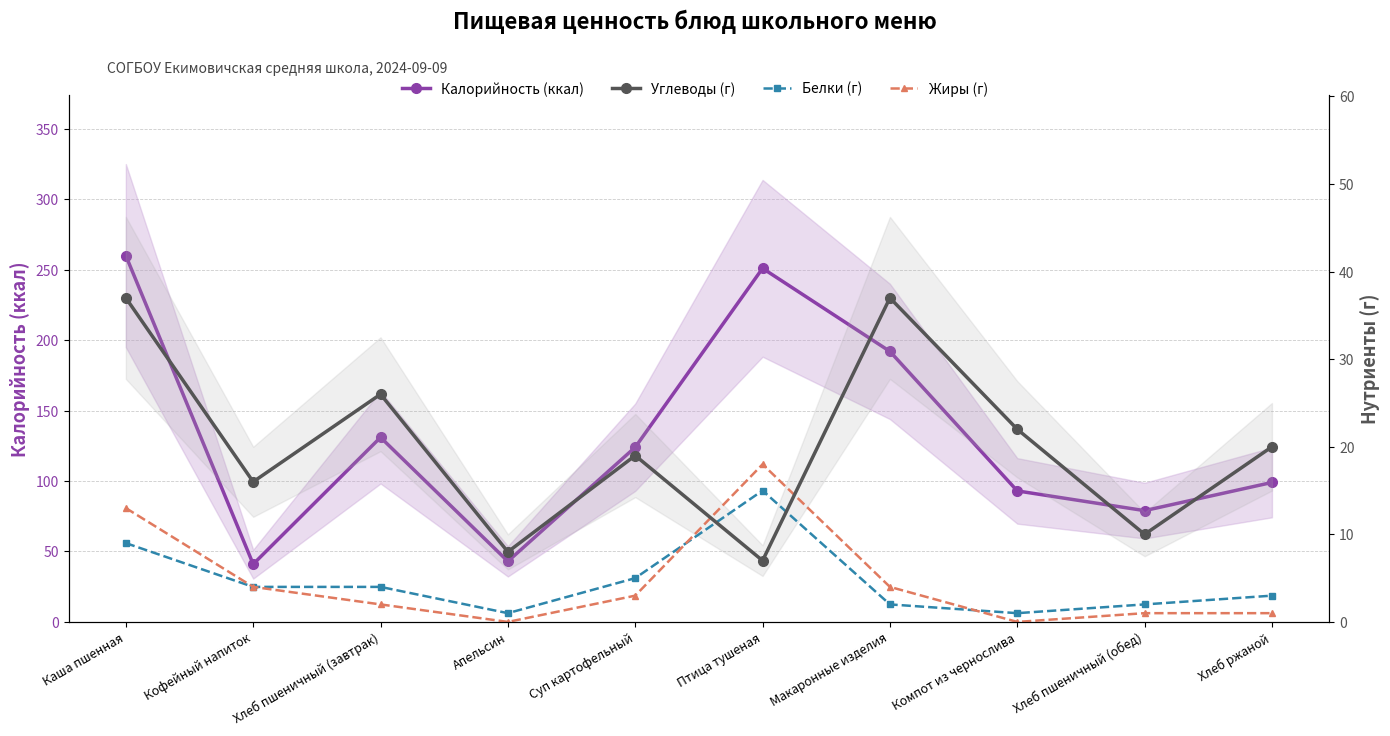

Reading left to right, list all the values displayed in this chart.

Калорийность (ккал): Каша пшенная=260	Кофейный напиток=41	Хлеб пшеничный (завтрак)=131	Апельсин=43	Суп картофельный=124	Птица тушеная=251	Макаронные изделия=192	Компот из чернослива=93	Хлеб пшеничный (обед)=79	Хлеб ржаной=99
Углеводы (г): Каша пшенная=37	Кофейный напиток=16	Хлеб пшеничный (завтрак)=26	Апельсин=8	Суп картофельный=19	Птица тушеная=7	Макаронные изделия=37	Компот из чернослива=22	Хлеб пшеничный (обед)=10	Хлеб ржаной=20
Белки (г): Каша пшенная=9	Кофейный напиток=4	Хлеб пшеничный (завтрак)=4	Апельсин=1	Суп картофельный=5	Птица тушеная=15	Макаронные изделия=2	Компот из чернослива=1	Хлеб пшеничный (обед)=2	Хлеб ржаной=3
Жиры (г): Каша пшенная=13	Кофейный напиток=4	Хлеб пшеничный (завтрак)=2	Апельсин=0	Суп картофельный=3	Птица тушеная=18	Макаронные изделия=4	Компот из чернослива=0	Хлеб пшеничный (обед)=1	Хлеб ржаной=1